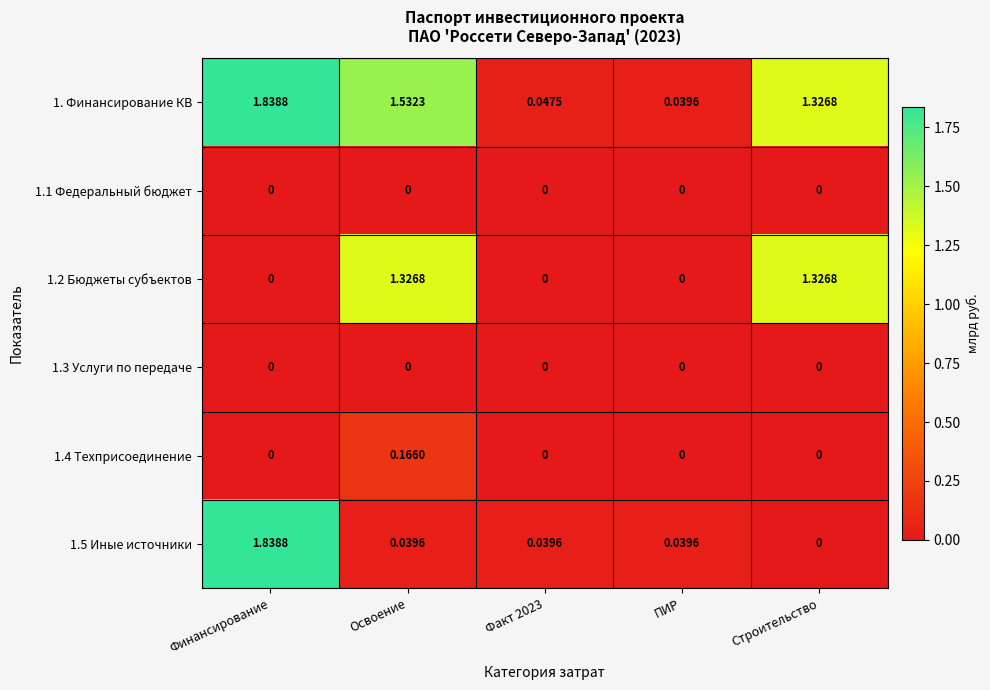

How many data points in 1.2 Бюджеты субъектов are above 0?

2